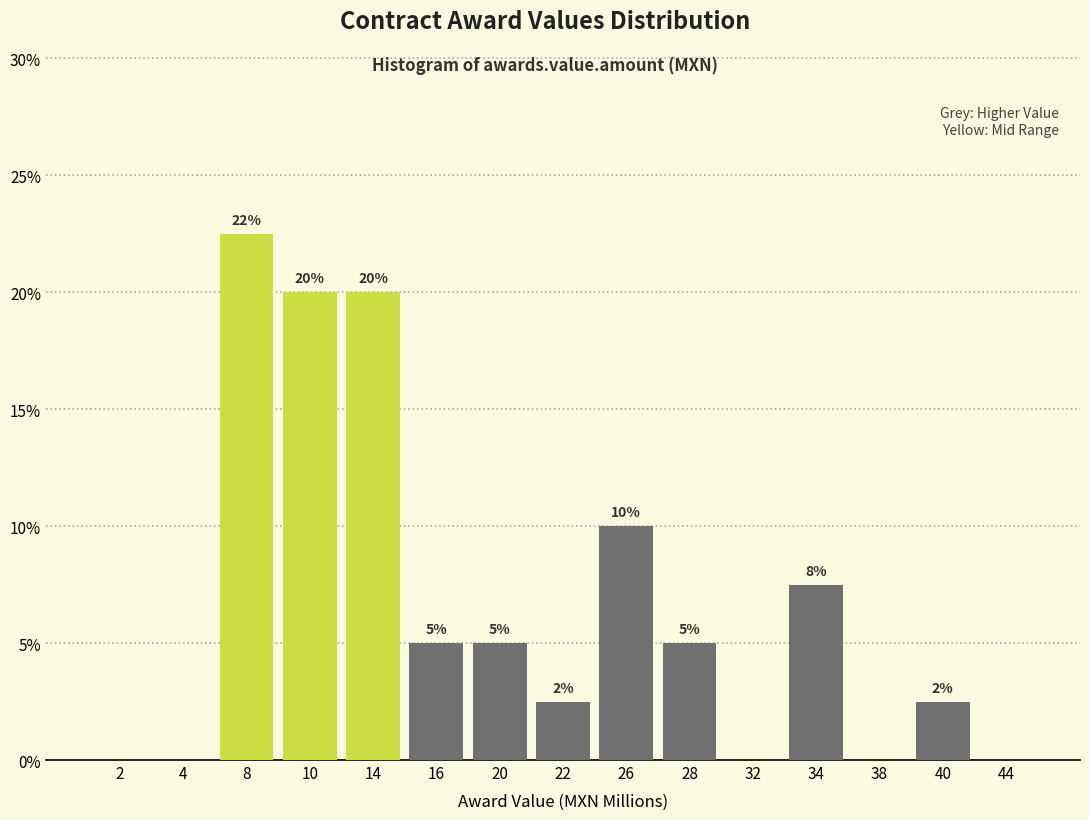

Where does the data first go above 5?

8